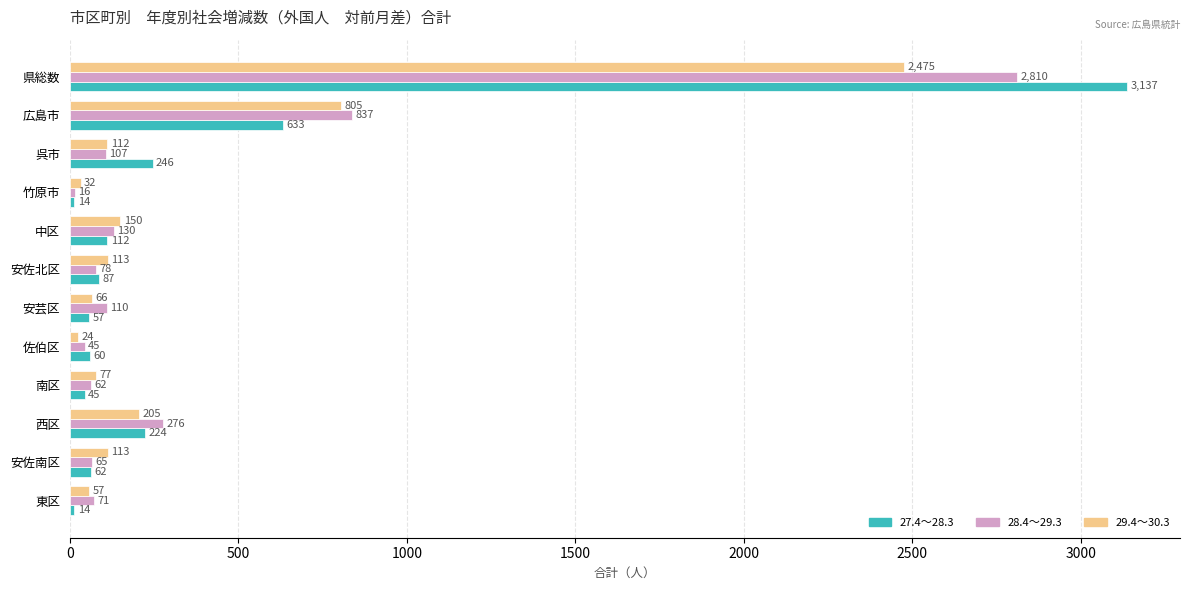

What is the smallest value displayed?

14